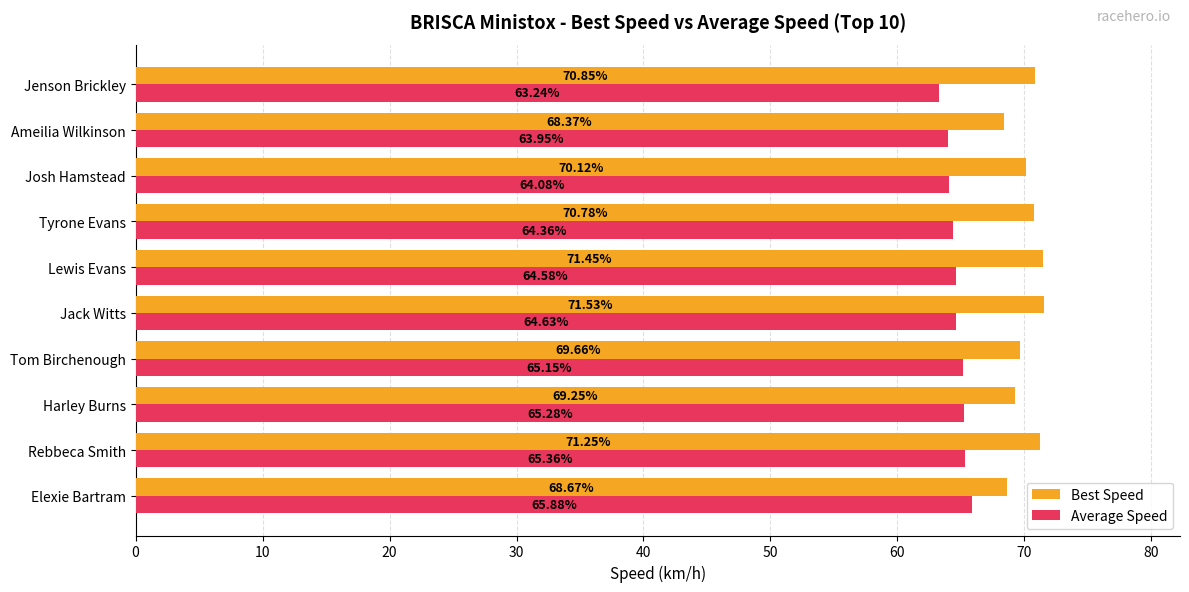

At which category does the chart reach its peak across all series?

Jack Witts